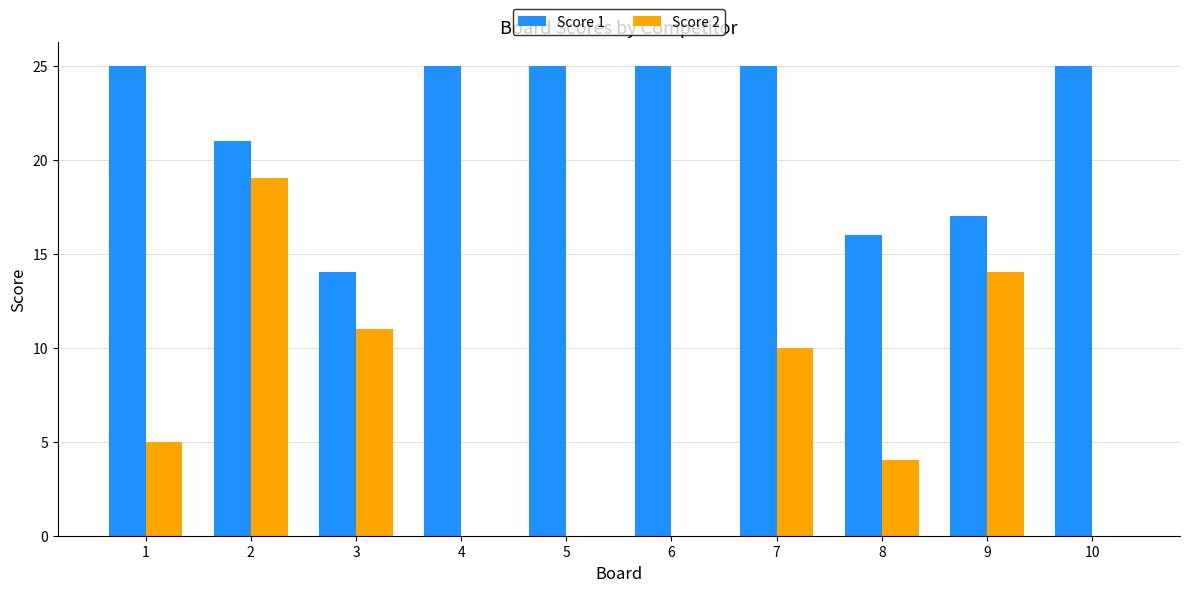

What is the average value of the Score 1 series?

22